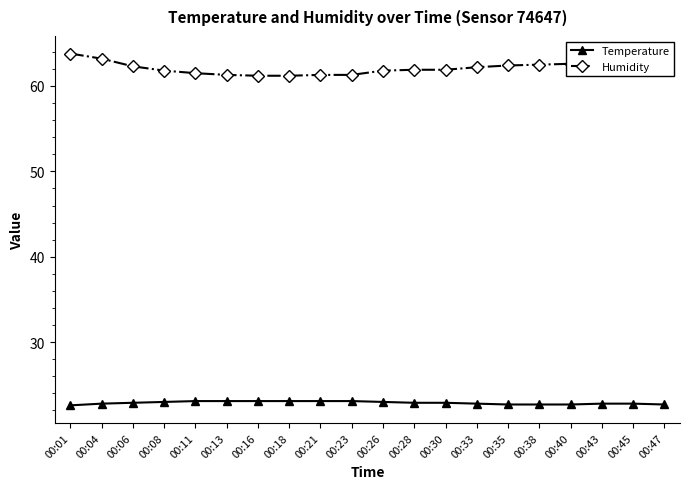

At how many categories does at least one series exceed 40?

20